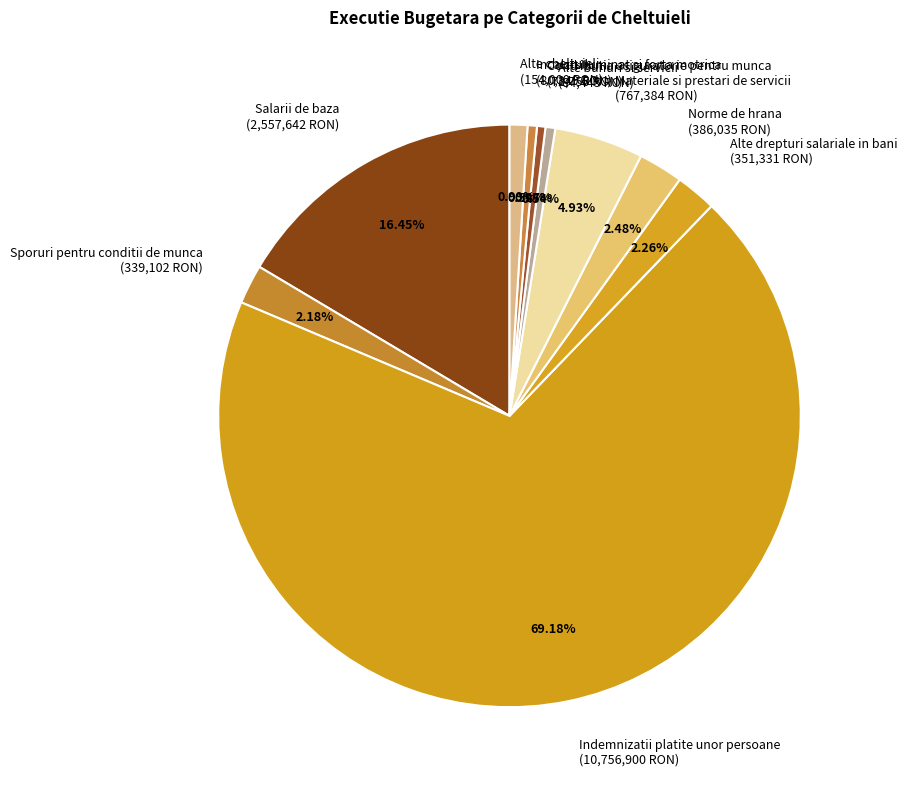

How many segments does this pie chart have?

10